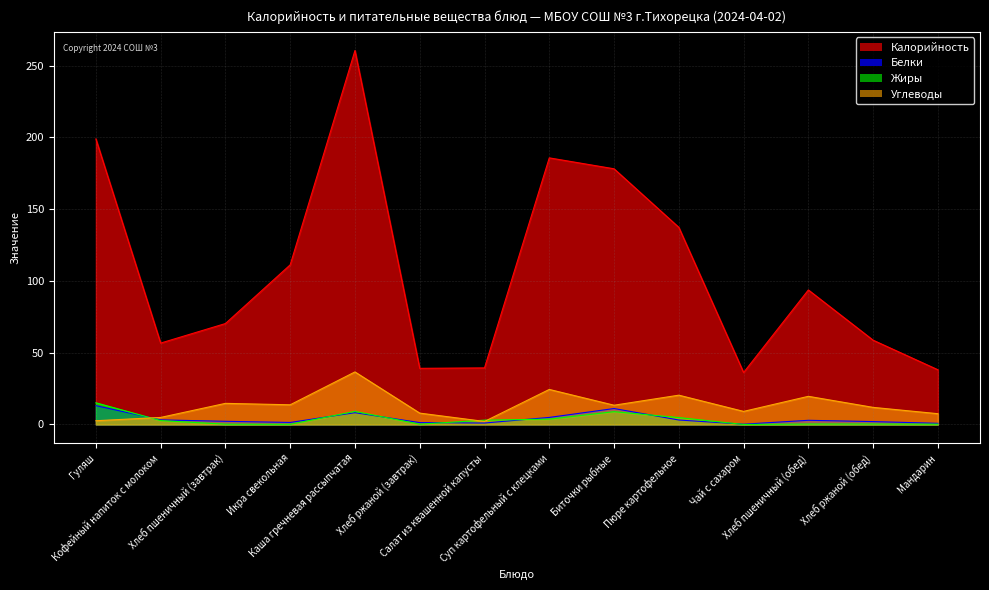

What position from the right is Хлеб ржаной (обед)?

2